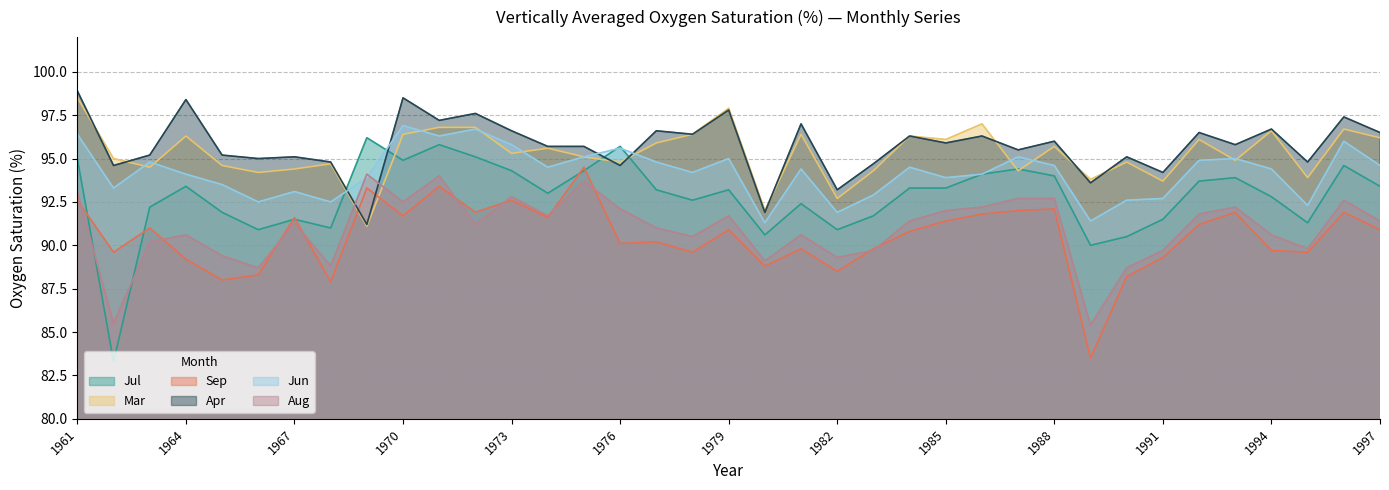

Rank the series by their maximum value, from lowest to highest.

Aug, Sep, Jul, Jun, Mar, Apr